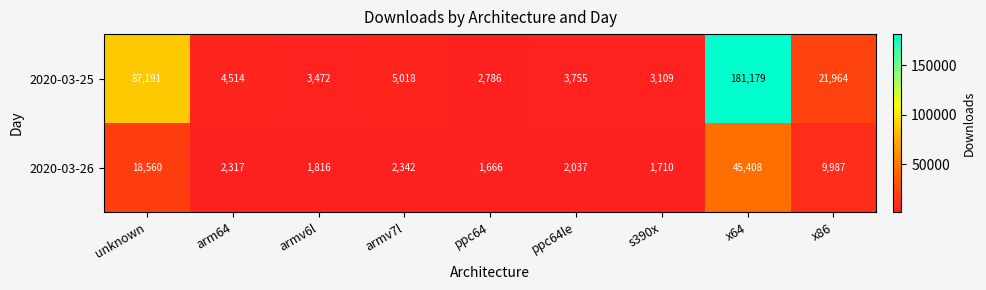

Count the number of data series in this chart.

2